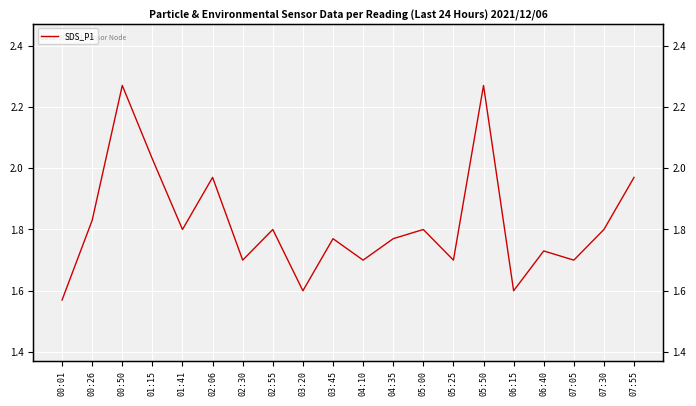

Reading left to right, extract all data points from this chart.

00:01=1.6	00:26=1.8	00:50=2.3	01:15=2.0	01:41=1.8	02:06=2.0	02:30=1.7	02:55=1.8	03:20=1.6	03:45=1.8	04:10=1.7	04:35=1.8	05:00=1.8	05:25=1.7	05:50=2.3	06:15=1.6	06:40=1.7	07:05=1.7	07:30=1.8	07:55=2.0